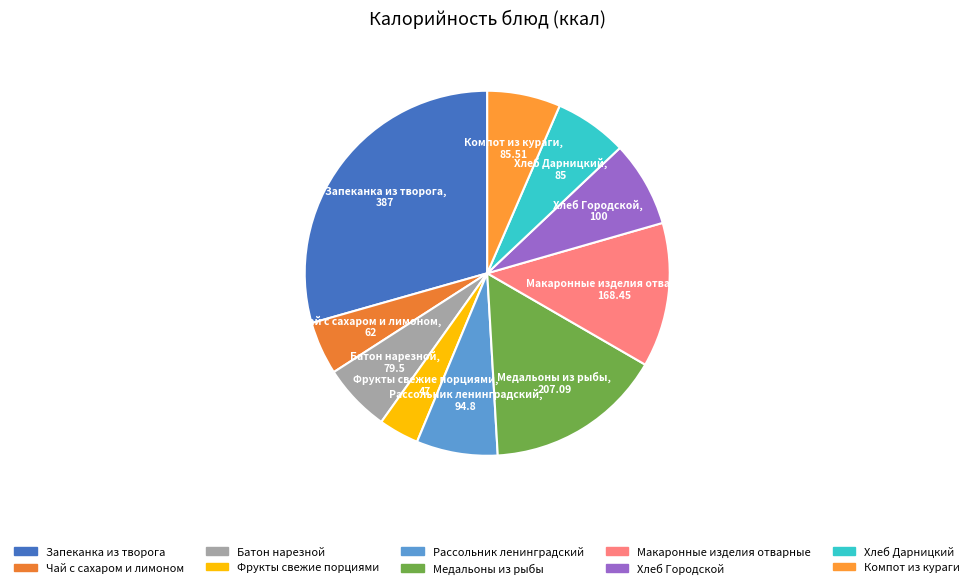

Which has a higher value, Рассольник ленинградский or Батон нарезной?

Рассольник ленинградский